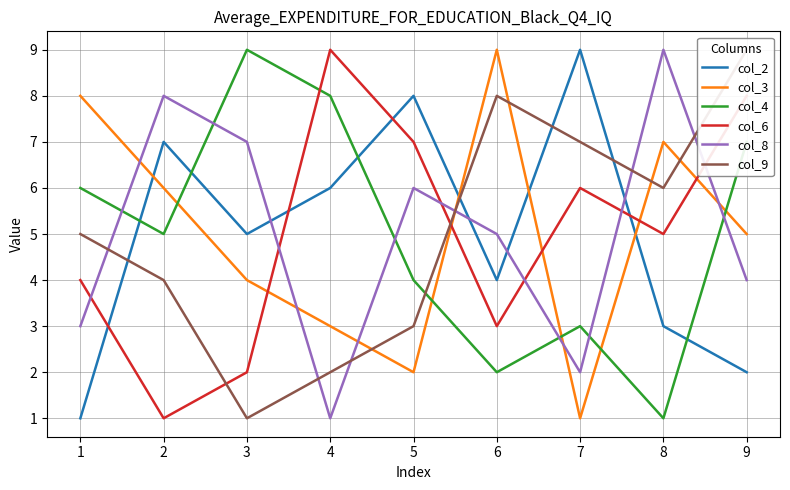

How many lines are shown in the chart?

6